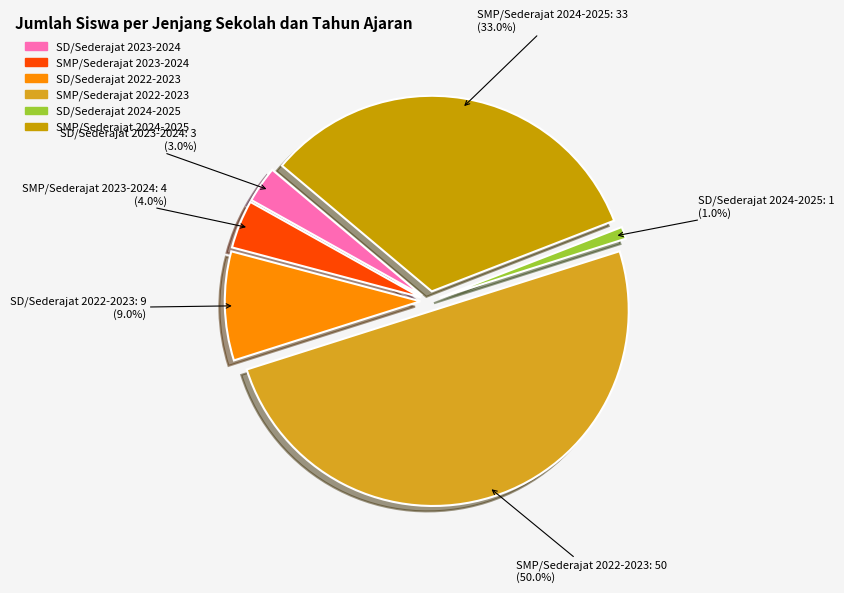

To the nearest percent, what is the combined percentage of SD/Sederajat 2024-2025 and SMP/Sederajat 2022-2023?

51%